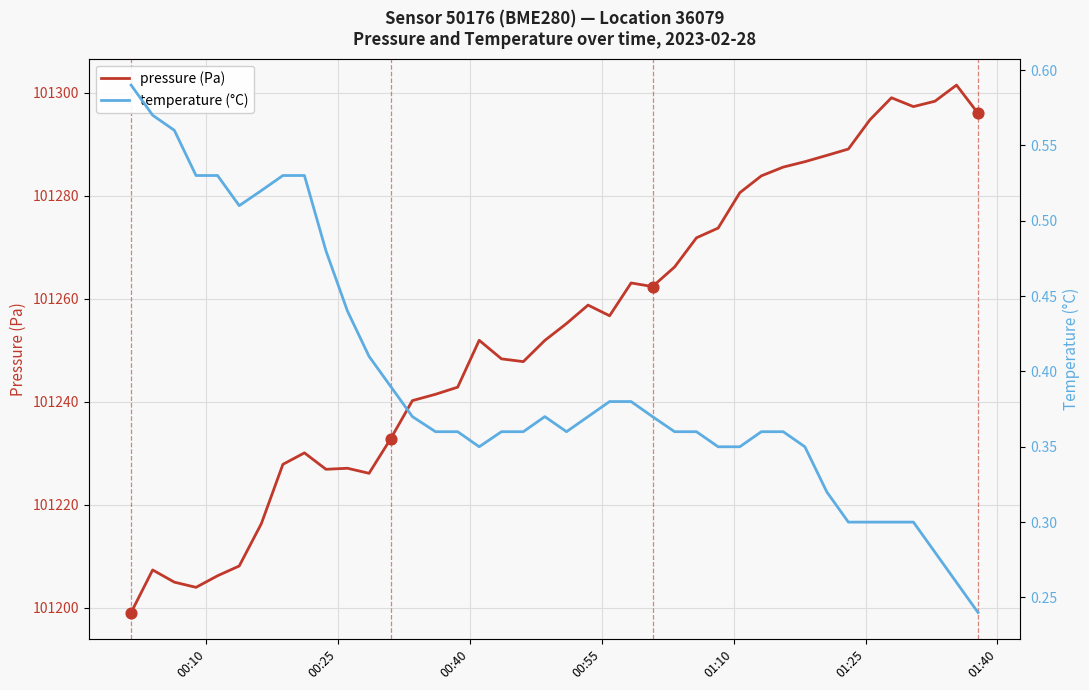

Which series contains the lowest Y value?

temperature (°C)